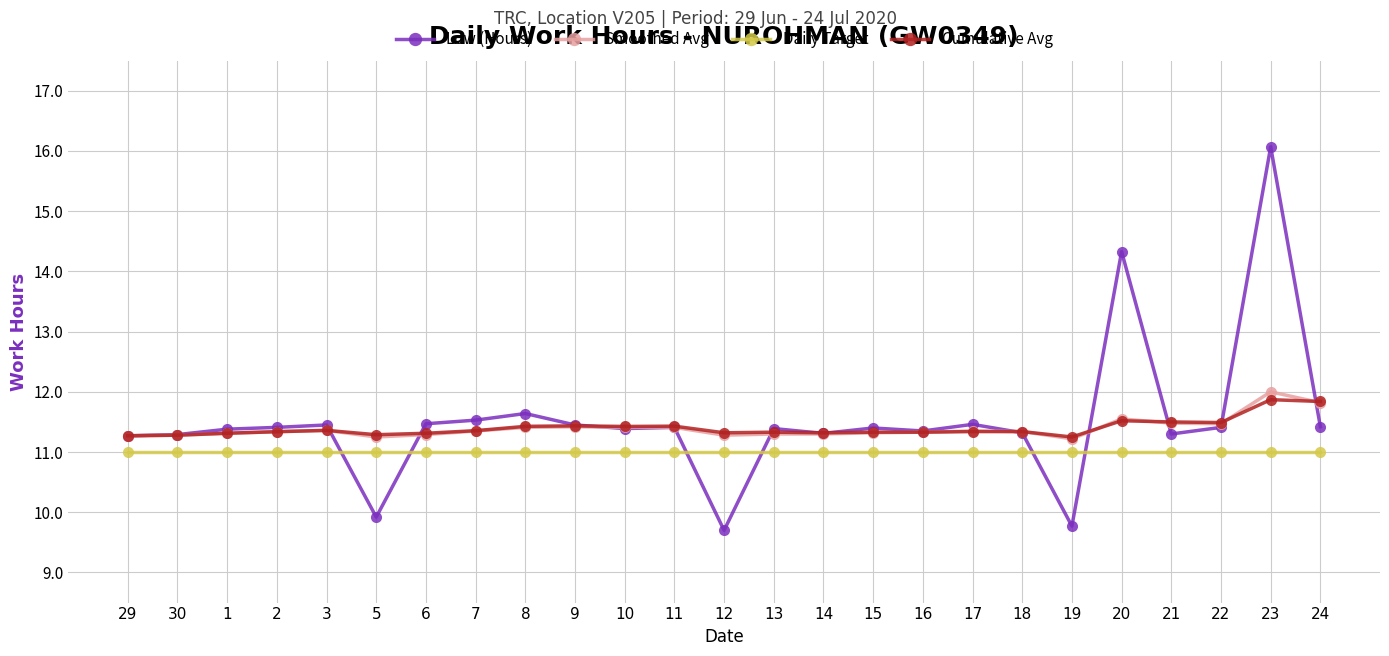

Count the number of data series in this chart.

4